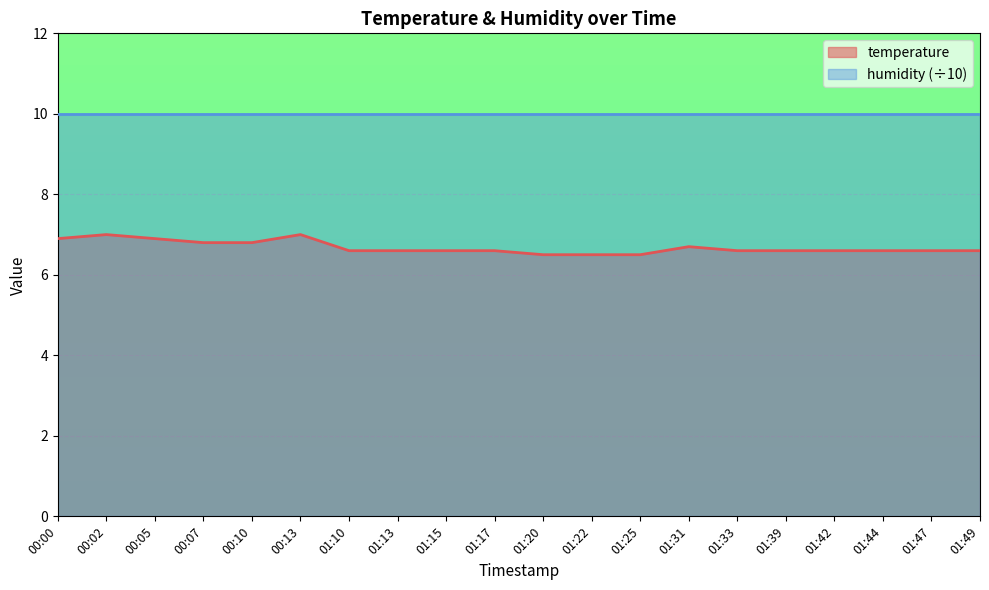

What is the difference between the values at 01:33 and 01:25?

0.1